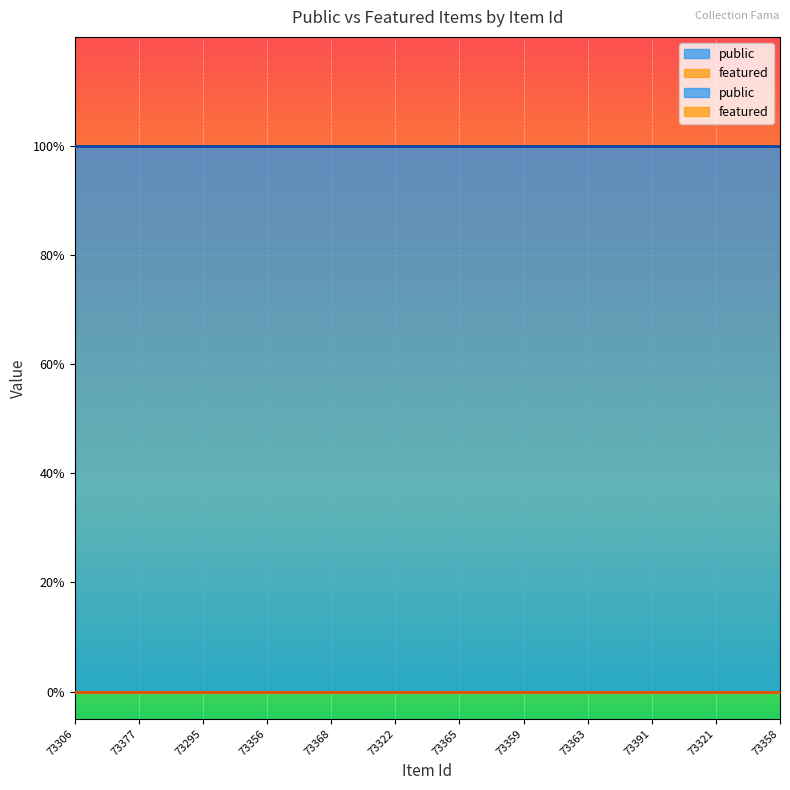

Reading left to right, list all the values displayed in this chart.

public: 73306=1	73382=1	73377=1	73381=1	73295=1	73357=1	73356=1	73320=1	73368=1	73390=1	73322=1	73386=1	73365=1	73309=1	73359=1	73360=1	73363=1	73314=1	73391=1	73296=1	73321=1	73399=1	73358=1
featured: 73306=0	73382=0	73377=0	73381=0	73295=0	73357=0	73356=0	73320=0	73368=0	73390=0	73322=0	73386=0	73365=0	73309=0	73359=0	73360=0	73363=0	73314=0	73391=0	73296=0	73321=0	73399=0	73358=0